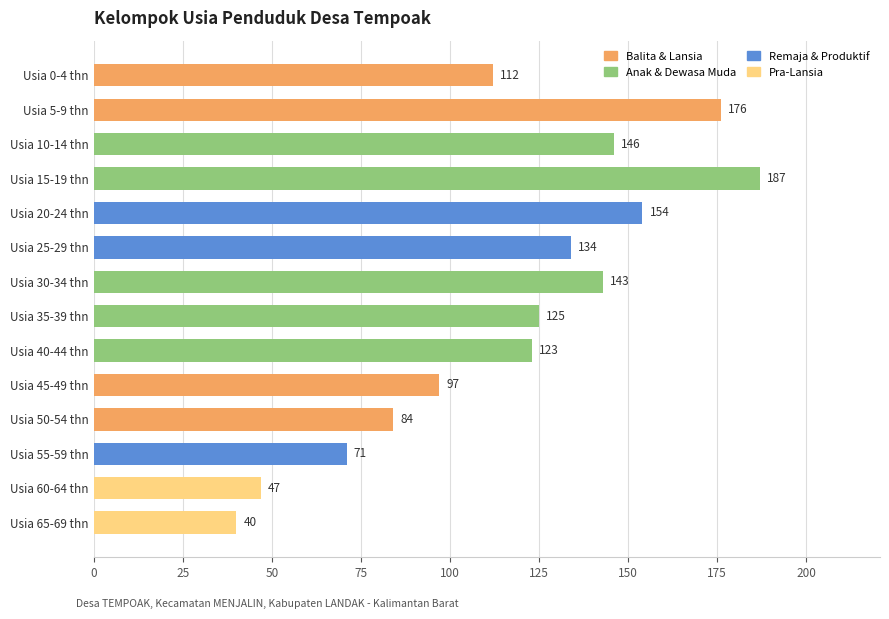

What is the difference between the maximum and minimum values?

147